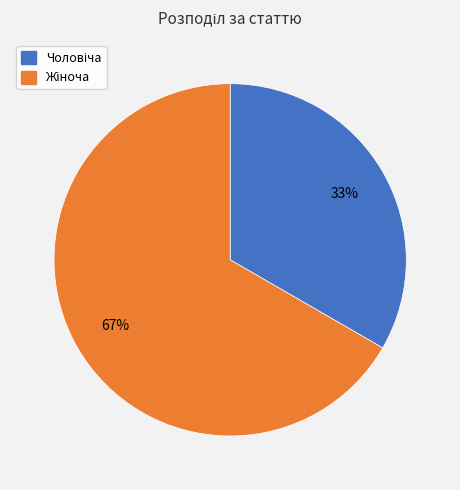

To the nearest percent, what is the average slice percentage?

50%